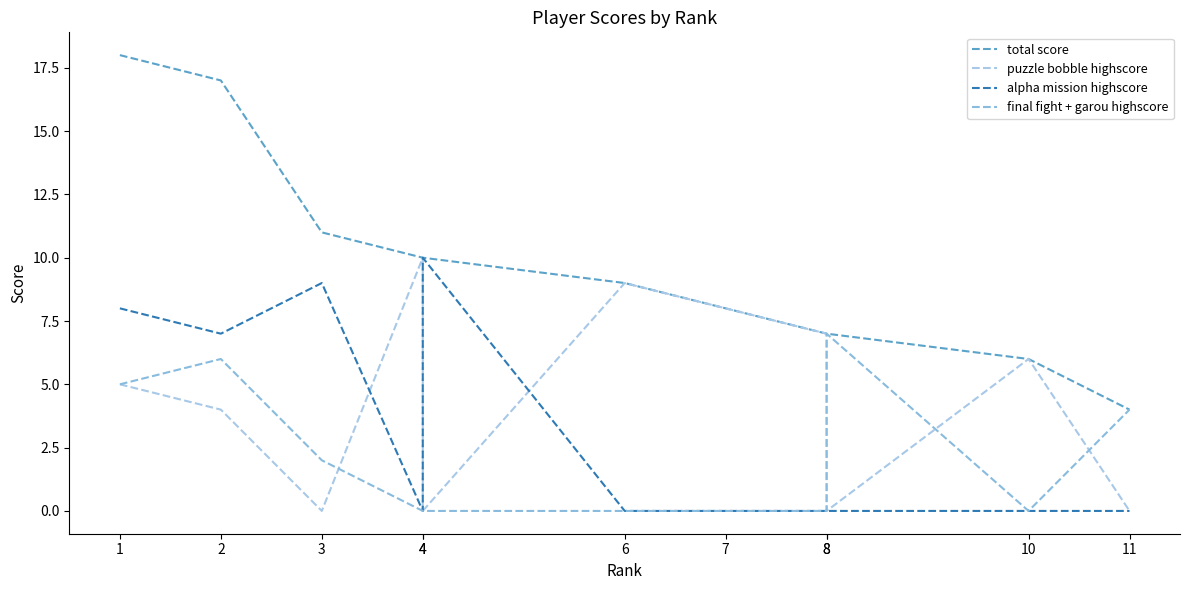

At which category does puzzle bobble highscore reach its first local peak?

4